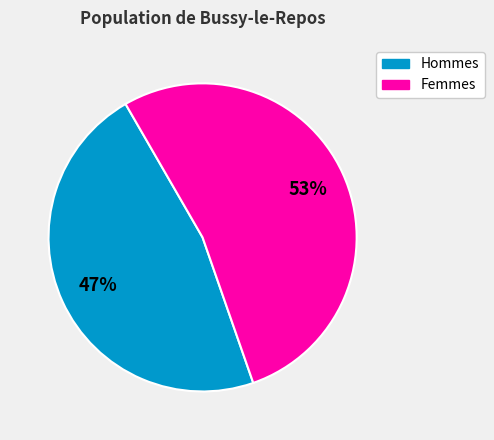

Between Femmes and Hommes, which is larger?

Femmes